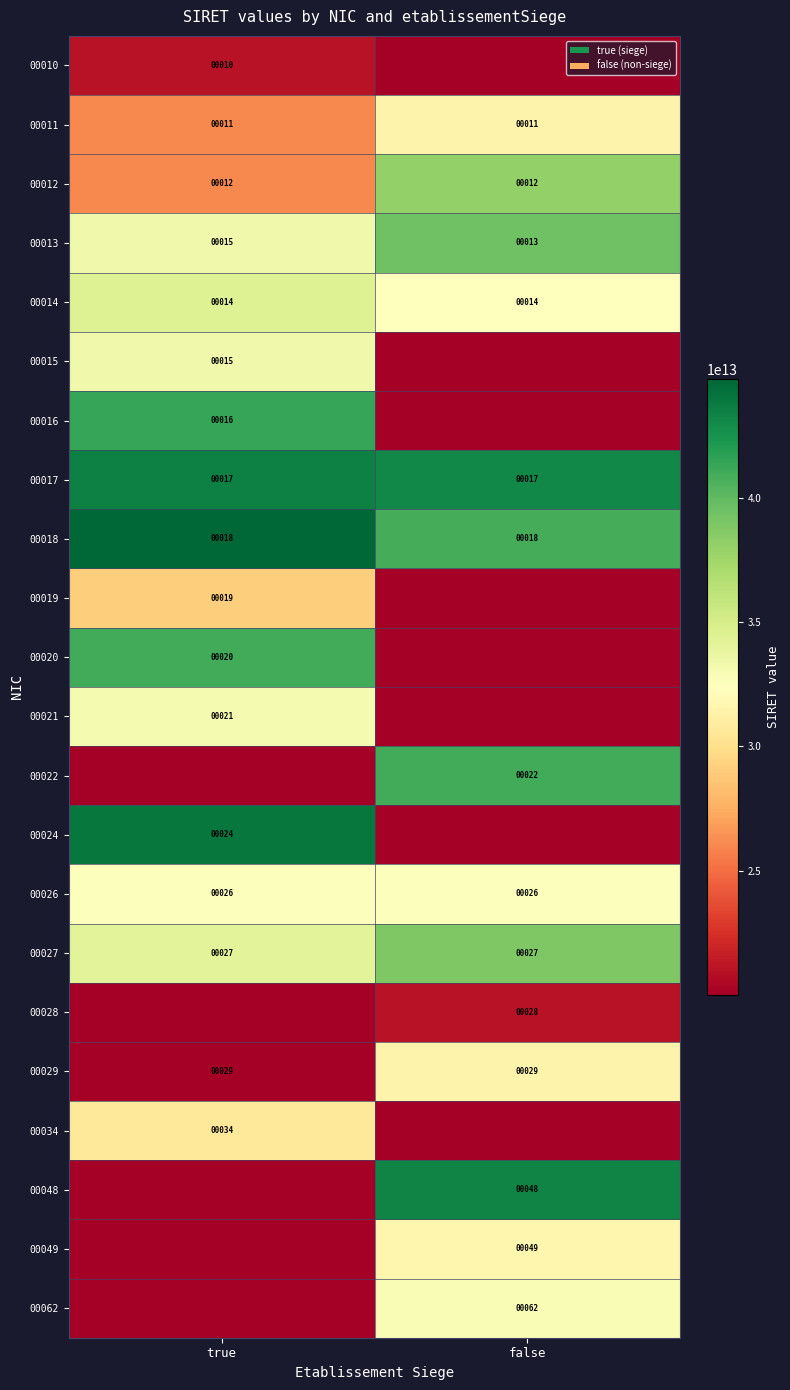

What is the highest value of the 00018 series?

18